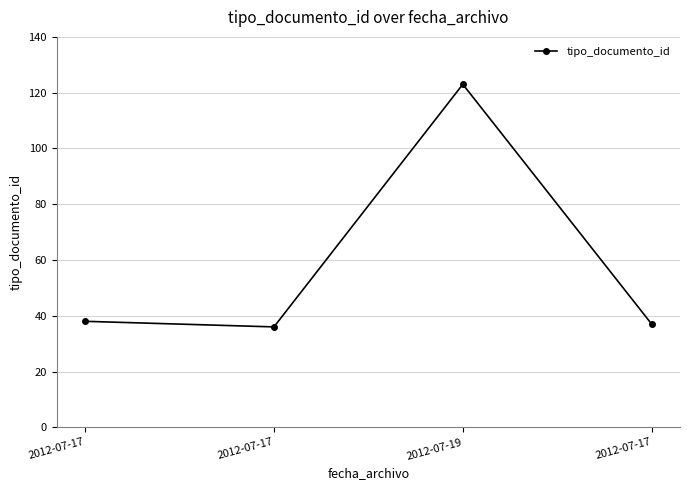

Reading left to right, transcribe all the data shown in this chart.

2012-07-17=38	2012-07-17=36	2012-07-19=123	2012-07-17=37